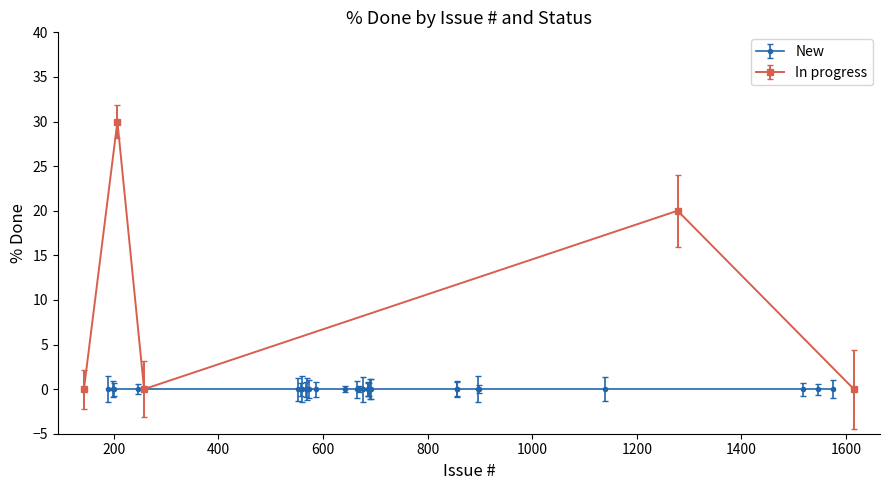

What is the sum of all values?

50